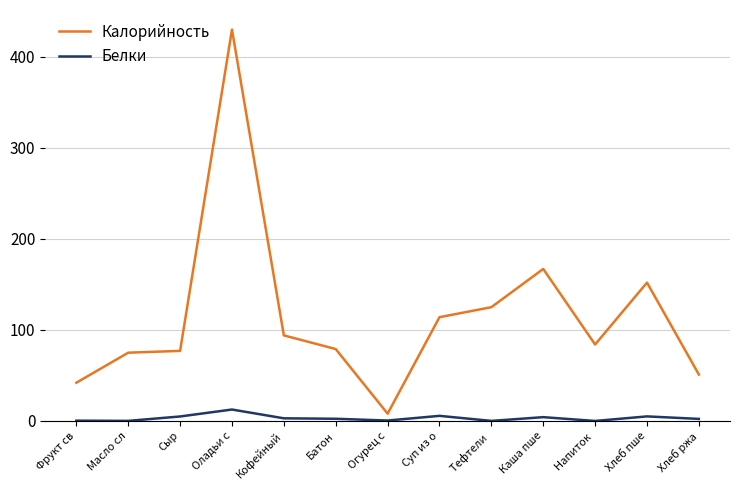

Which series has the largest range (max minus min)?

Калорийность